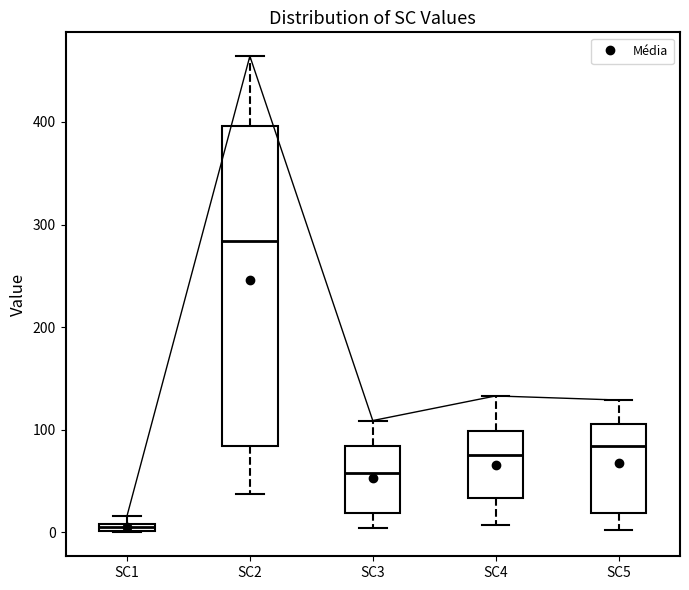

Where is the upper edge of the box for SC5 on the y-axis? The values are not printed on the chart, so give them approximately, as read against the axis.

110